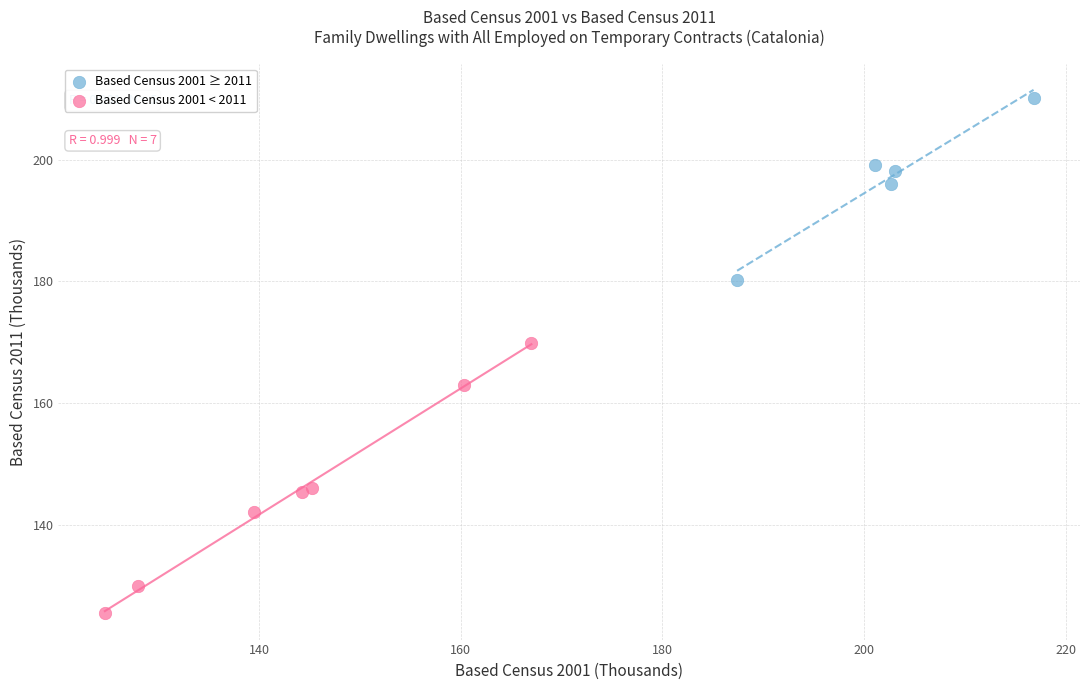

Which series has the largest Y range (max minus min)?

Based Census 2001 < 2011